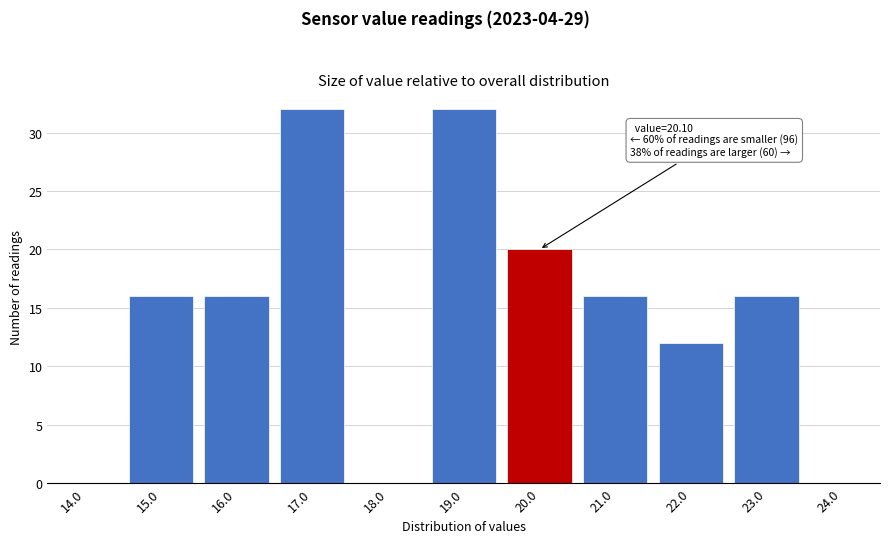

Reading left to right, what are all the values shown in this chart?

14.0=0	15.0=16	16.0=16	17.0=32	18.0=0	19.0=32	20.0=20	21.0=16	22.0=12	23.0=16	24.0=0